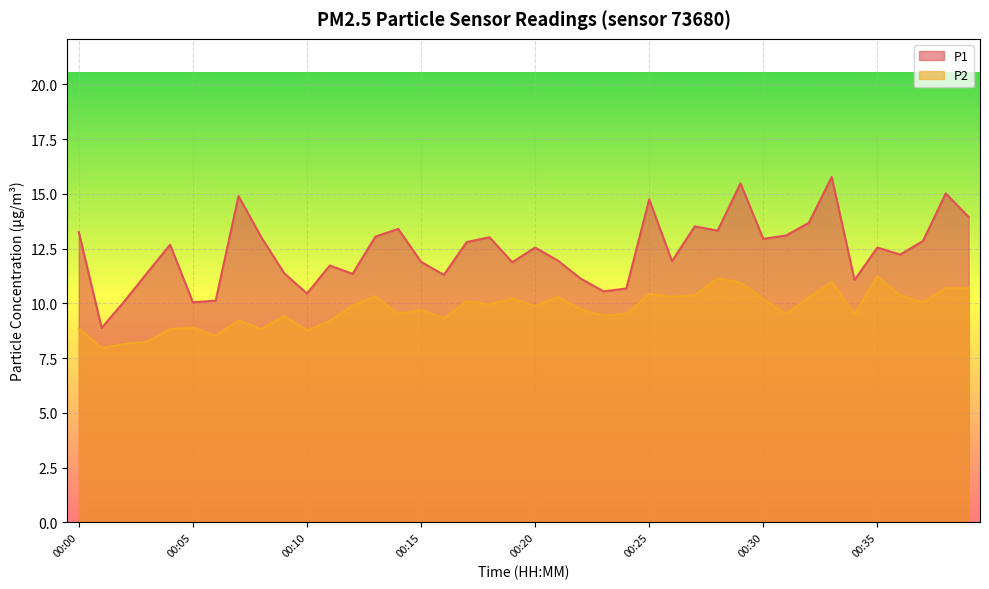

The value of P1 at 00:20 is 18.5. True or false?

False